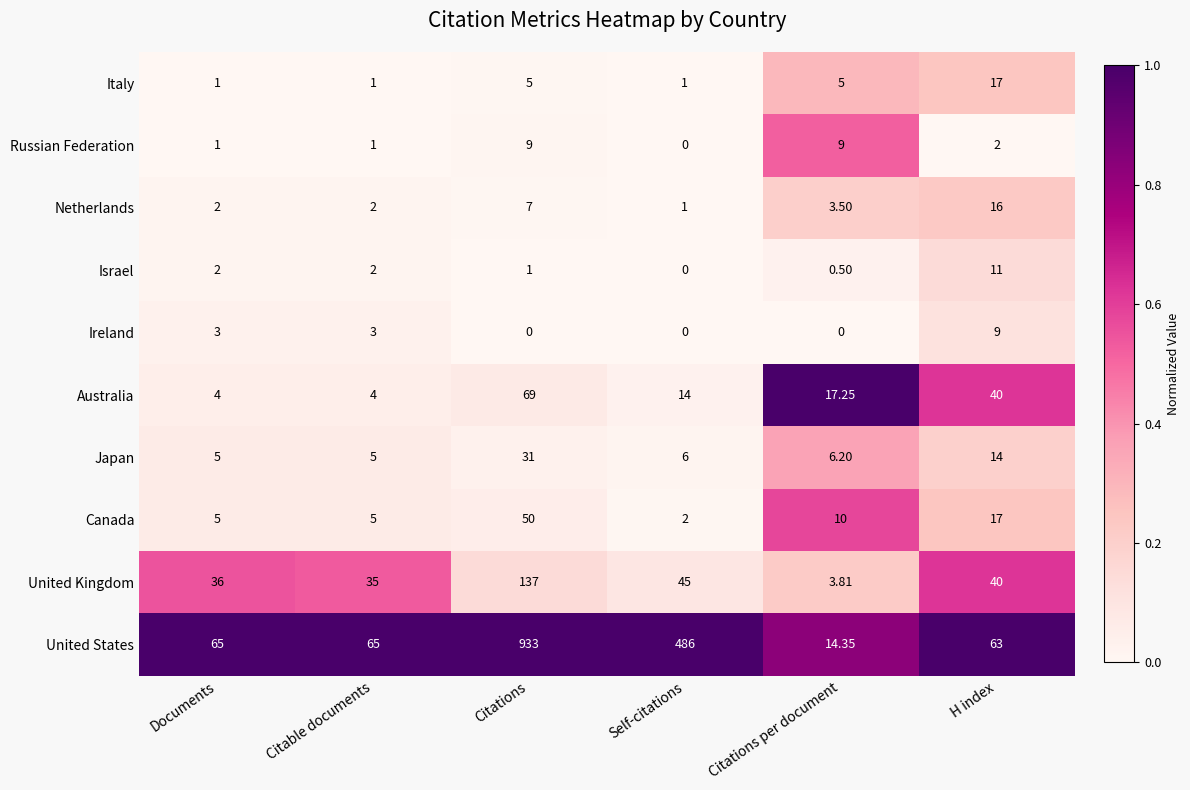

Which series has the largest range (max minus min)?

United States